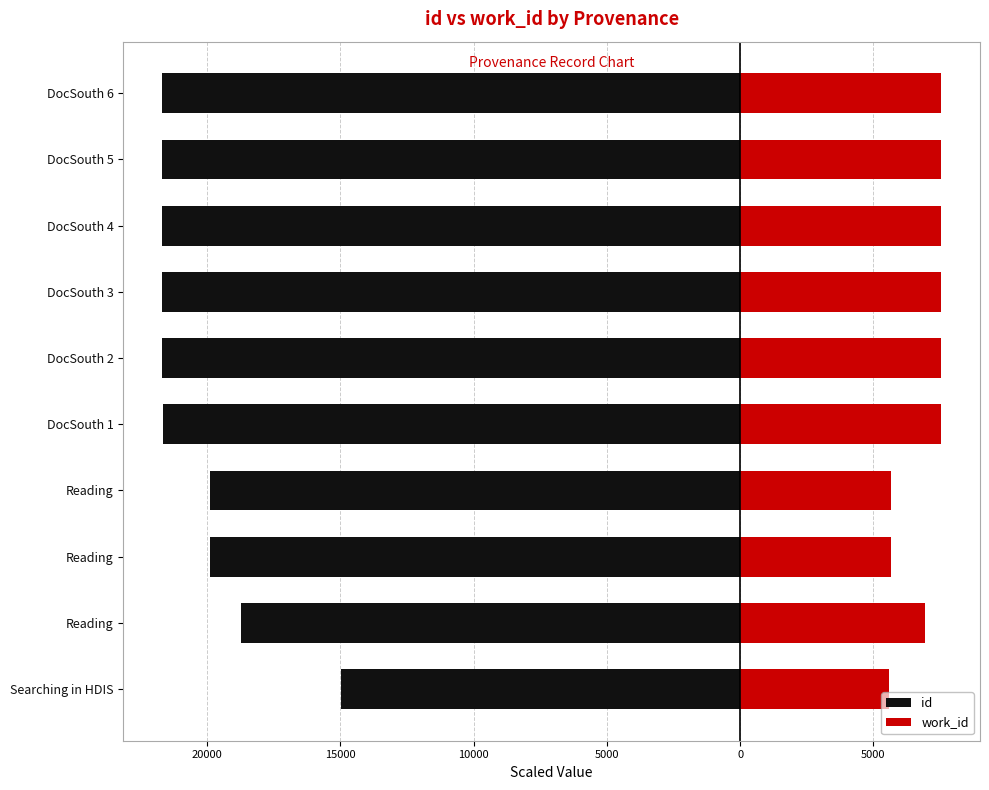

Which series changed the most between DocSouth 4 and DocSouth 5?

id